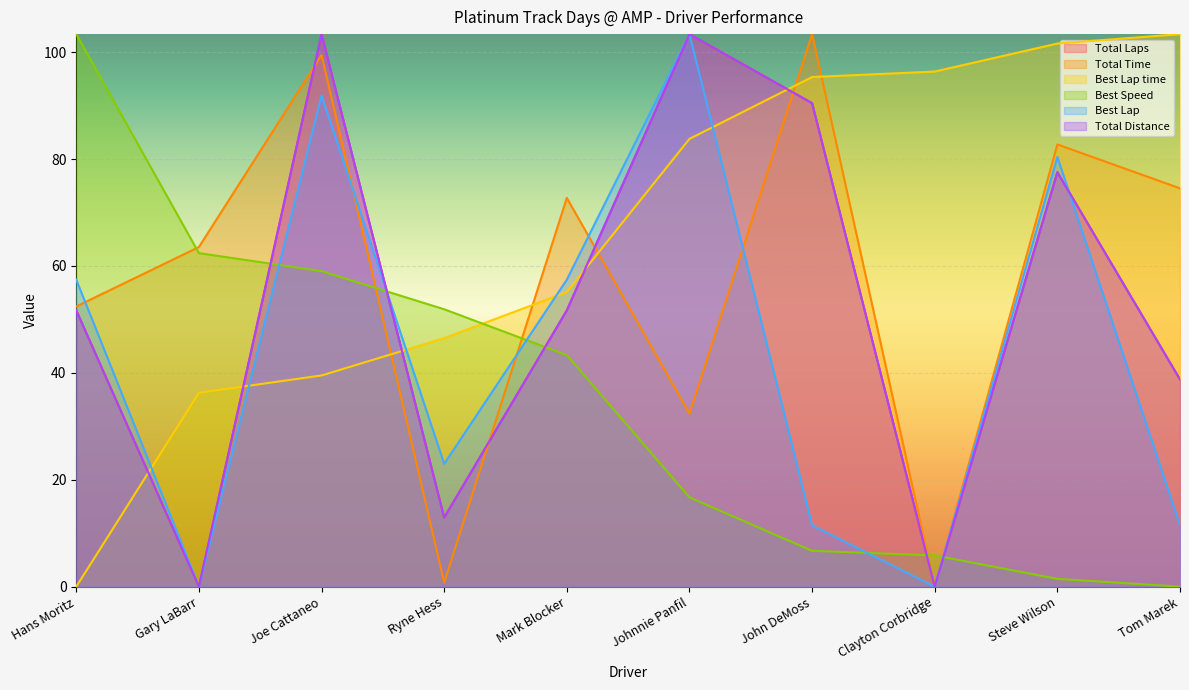

What is the label of the 5th point from the left?

Mark Blocker